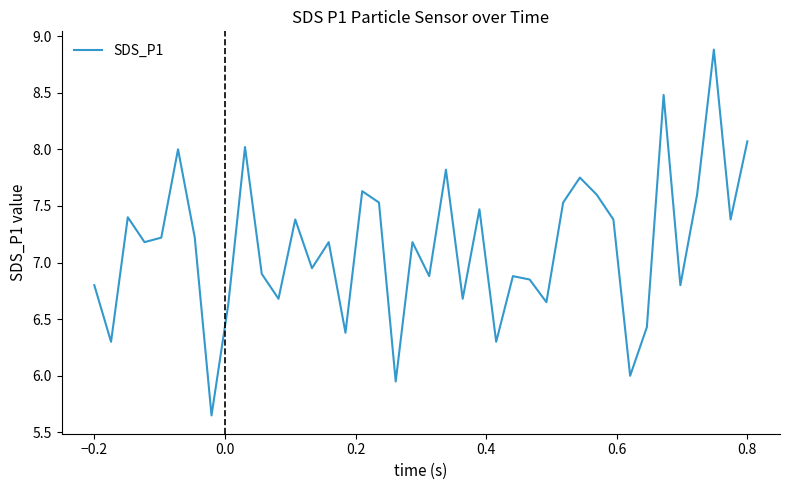

How many interior local valleys (lower than both neighbors) does the data have?

14